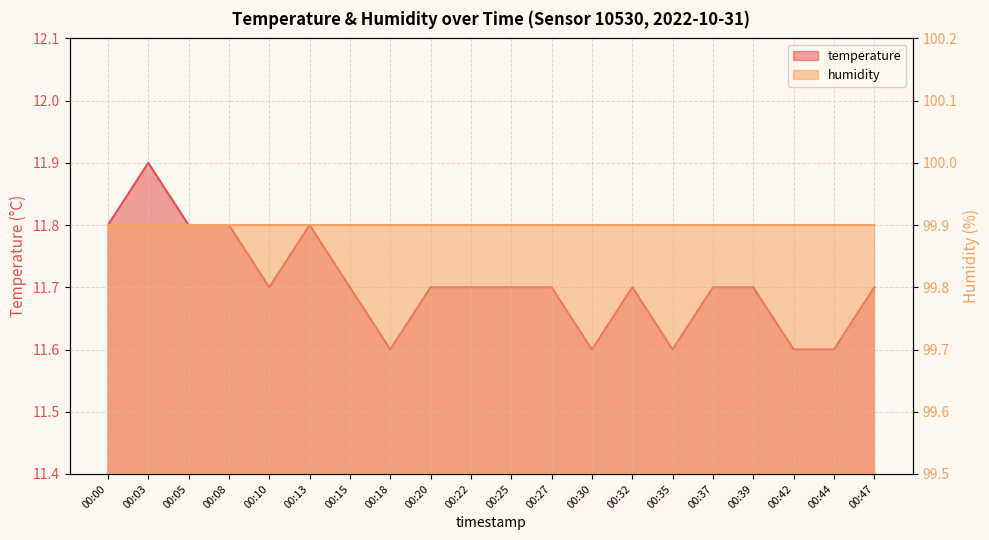

At which category does the data reach its first local peak?

00:03